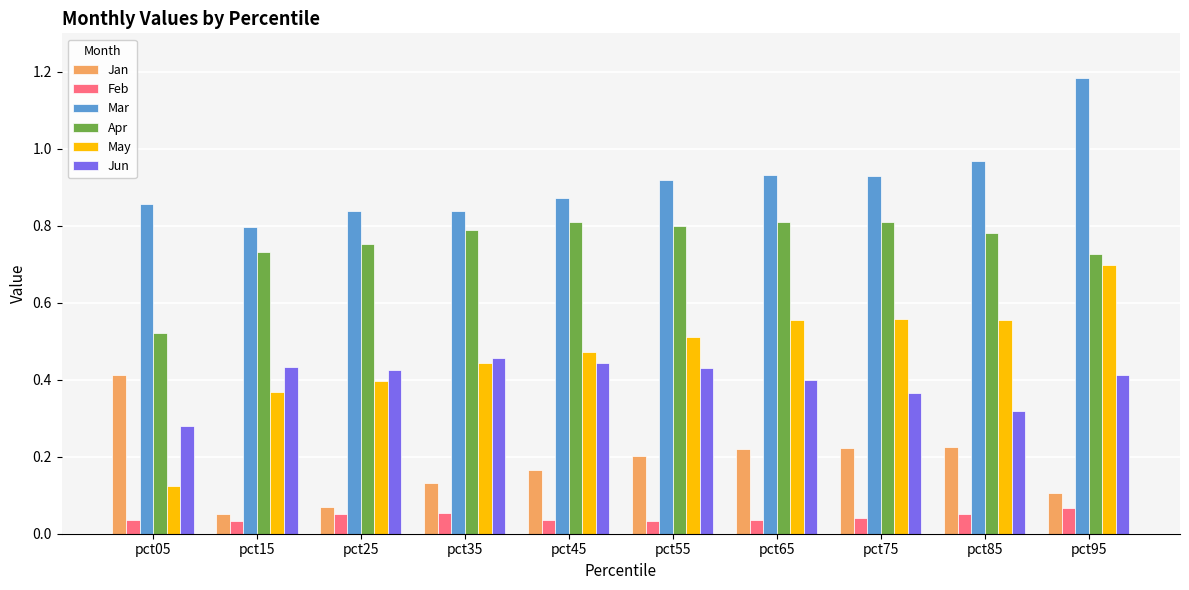

Does the chart contain stacked bars?

No